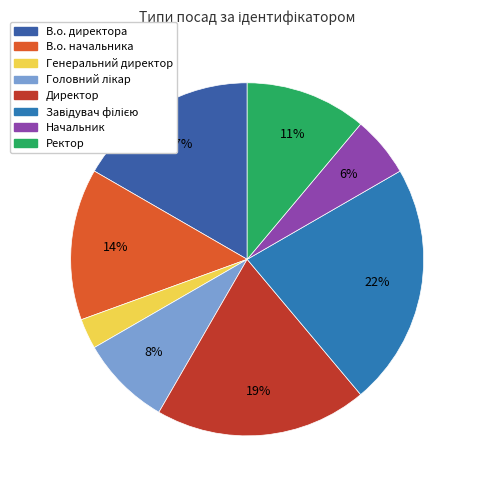

Rank the categories by value from lowest to highest.

Генеральний директор, Начальник, Головний лікар, Ректор, В.о. начальника, В.о. директора, Директор, Завідувач філією